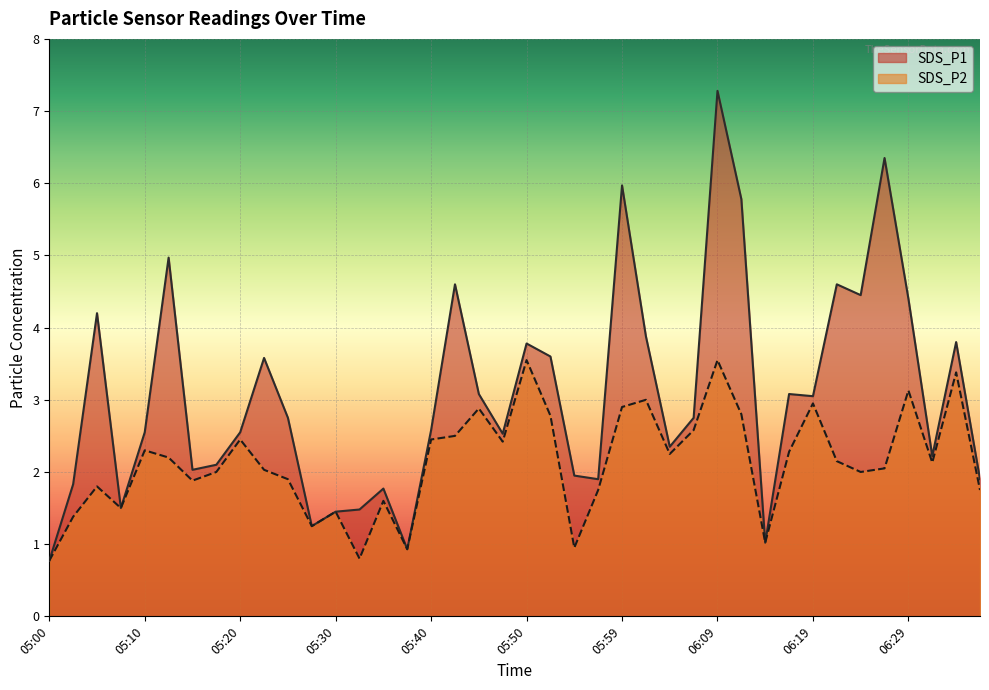

The SDS_P2 series shows 4.6 at 05:59. True or false?

False